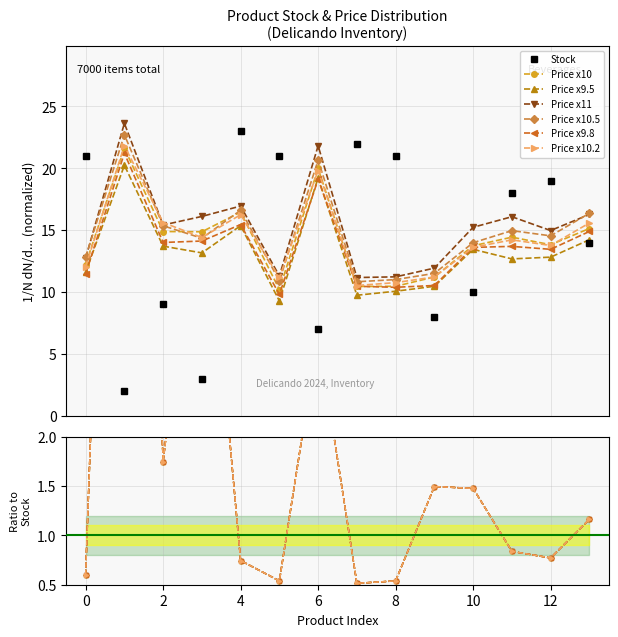

The value of Stock at Coca Cola Zero 0,33l is 32.0. True or false?

False